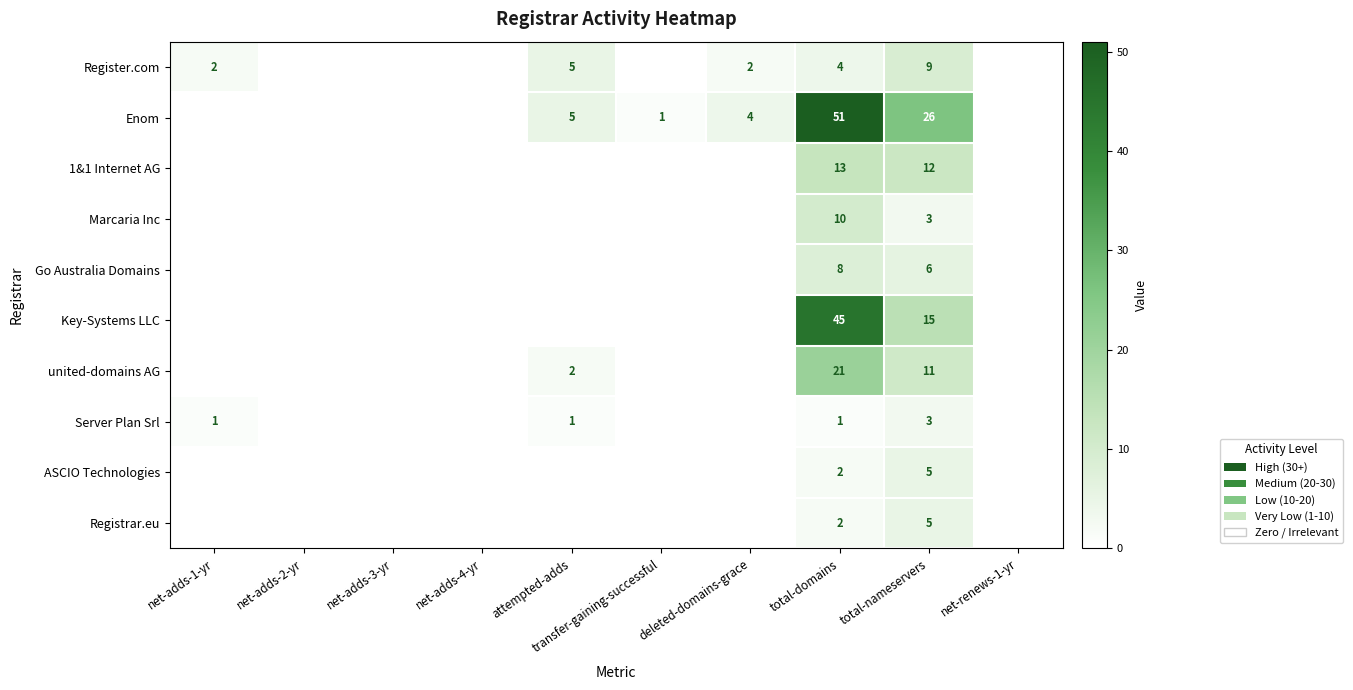

Is it true that Server Plan Srl equals -1 at net-renews-1-yr?

False